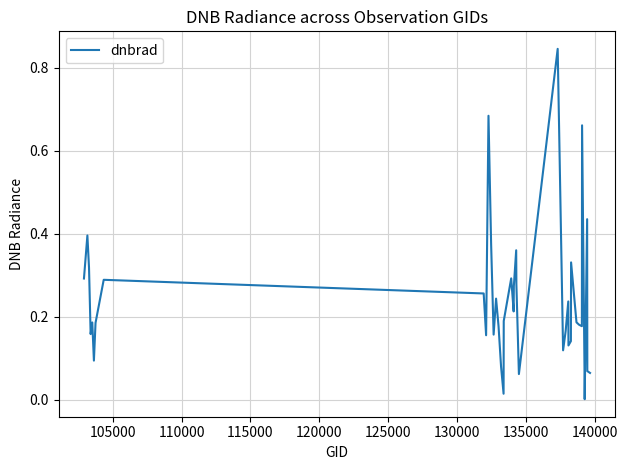

Count the number of data series in this chart.

1